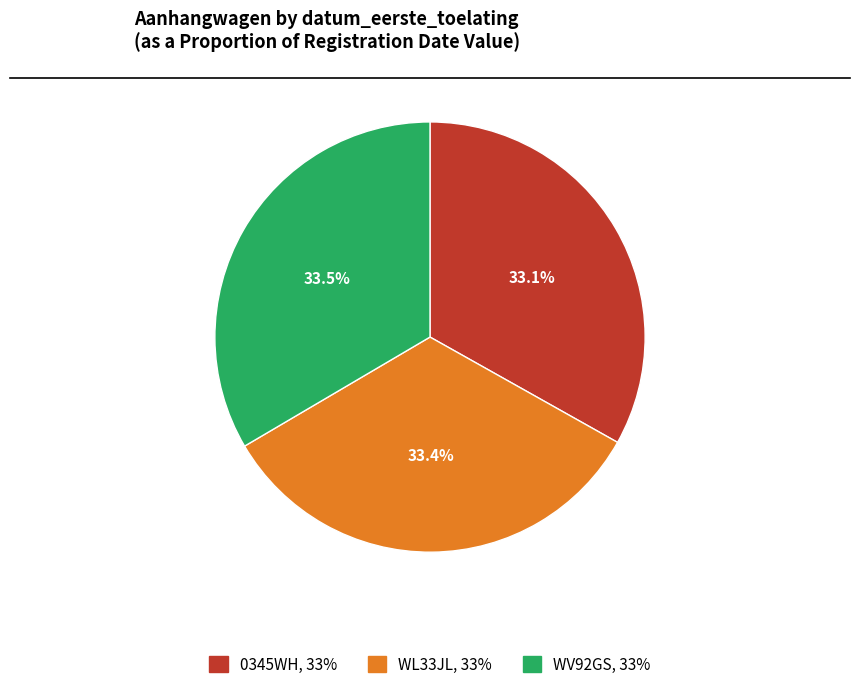

Is 0345WH the majority of the pie?

No